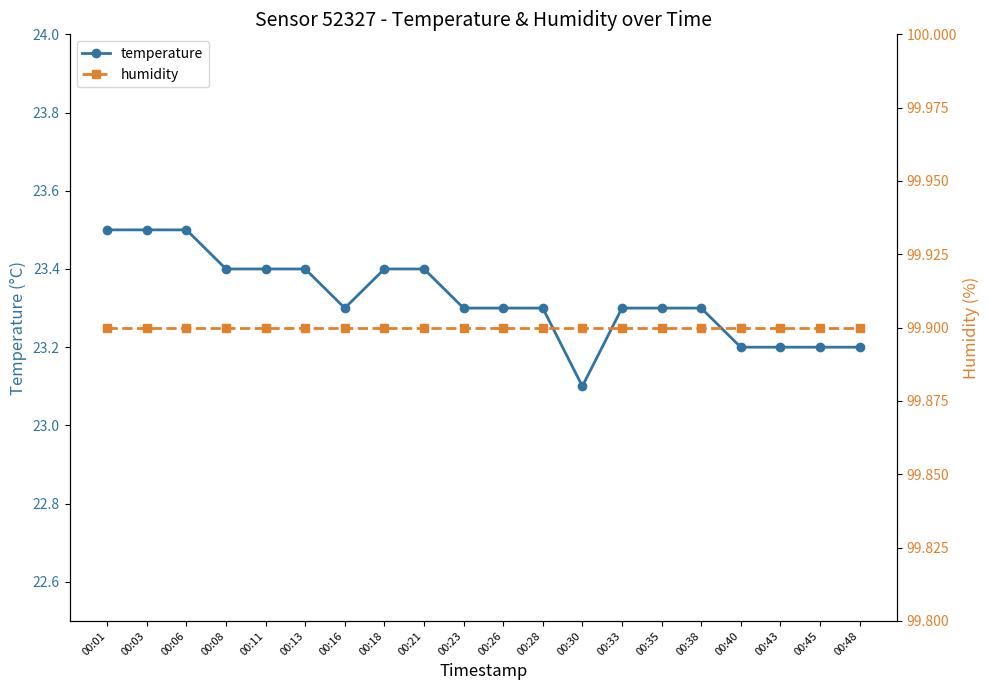

What is the value of the temperature point at the 5th from the left?

23.4